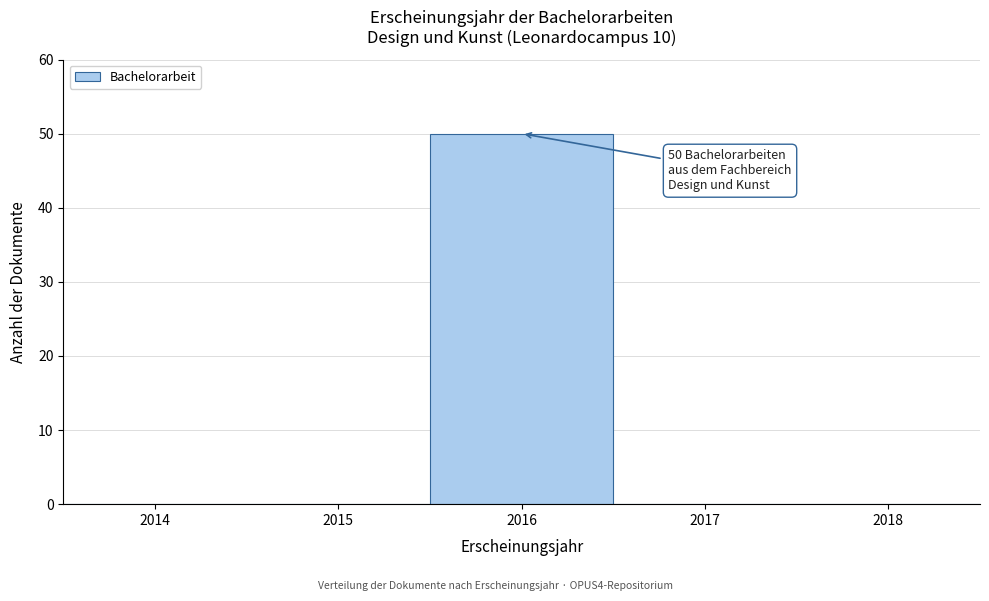

Over which range of the x-axis is the bar tallest?

2015.5 to 2016.5